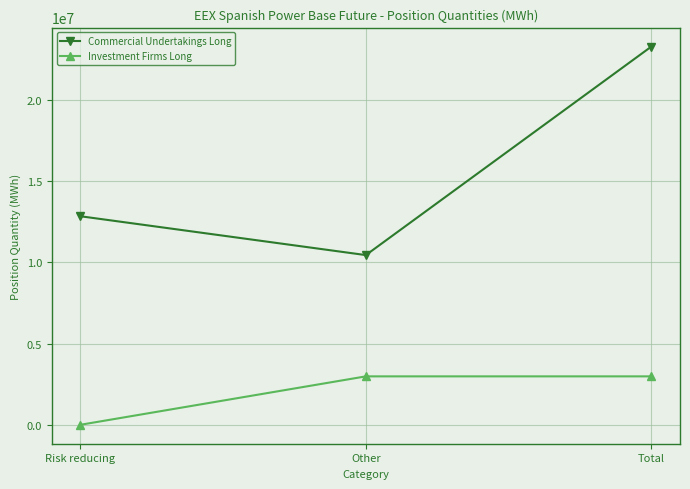

Between Risk reducing and Other, which series saw the biggest shift?

Investment Firms Long